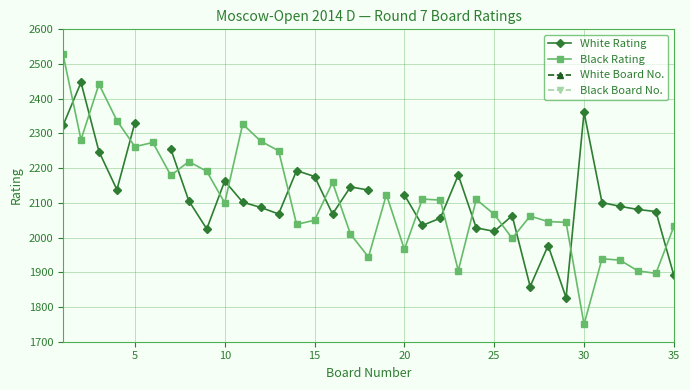

What is the maximum value for Black Rating?

2528